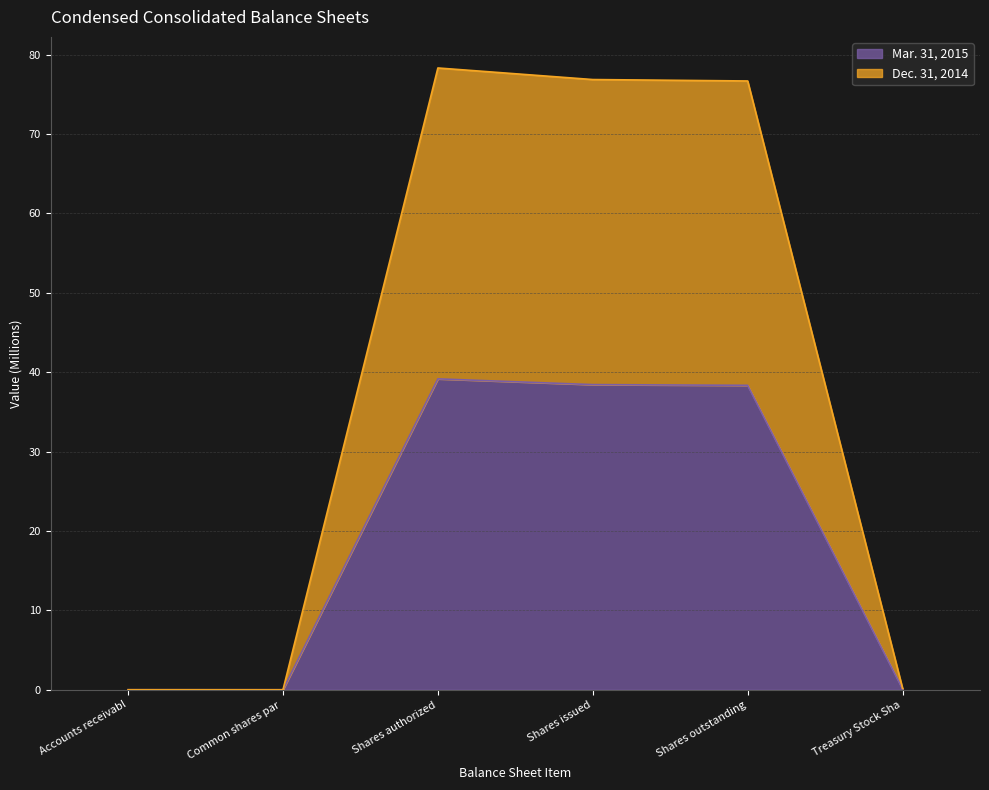

What is the highest value of the Mar. 31, 2015 series?

39.2